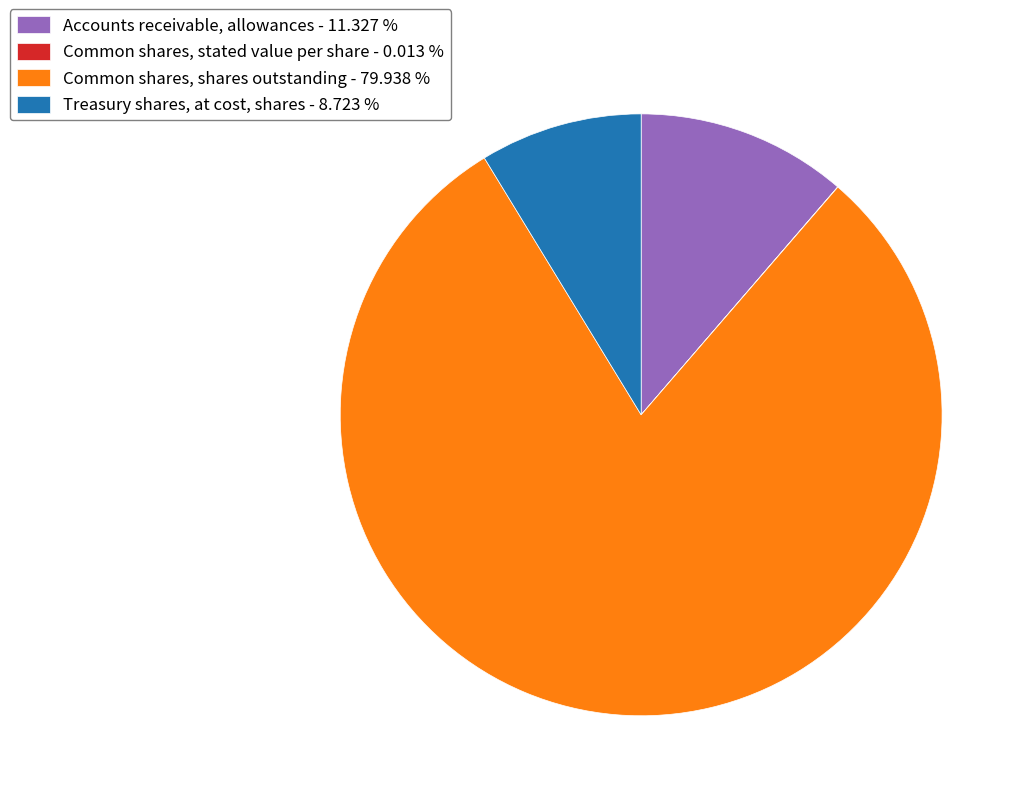

Approximately how many times larger is the value at Treasury shares, at cost, shares - 8.723 % compared to Accounts receivable, allowances - 11.327 %?

0.8